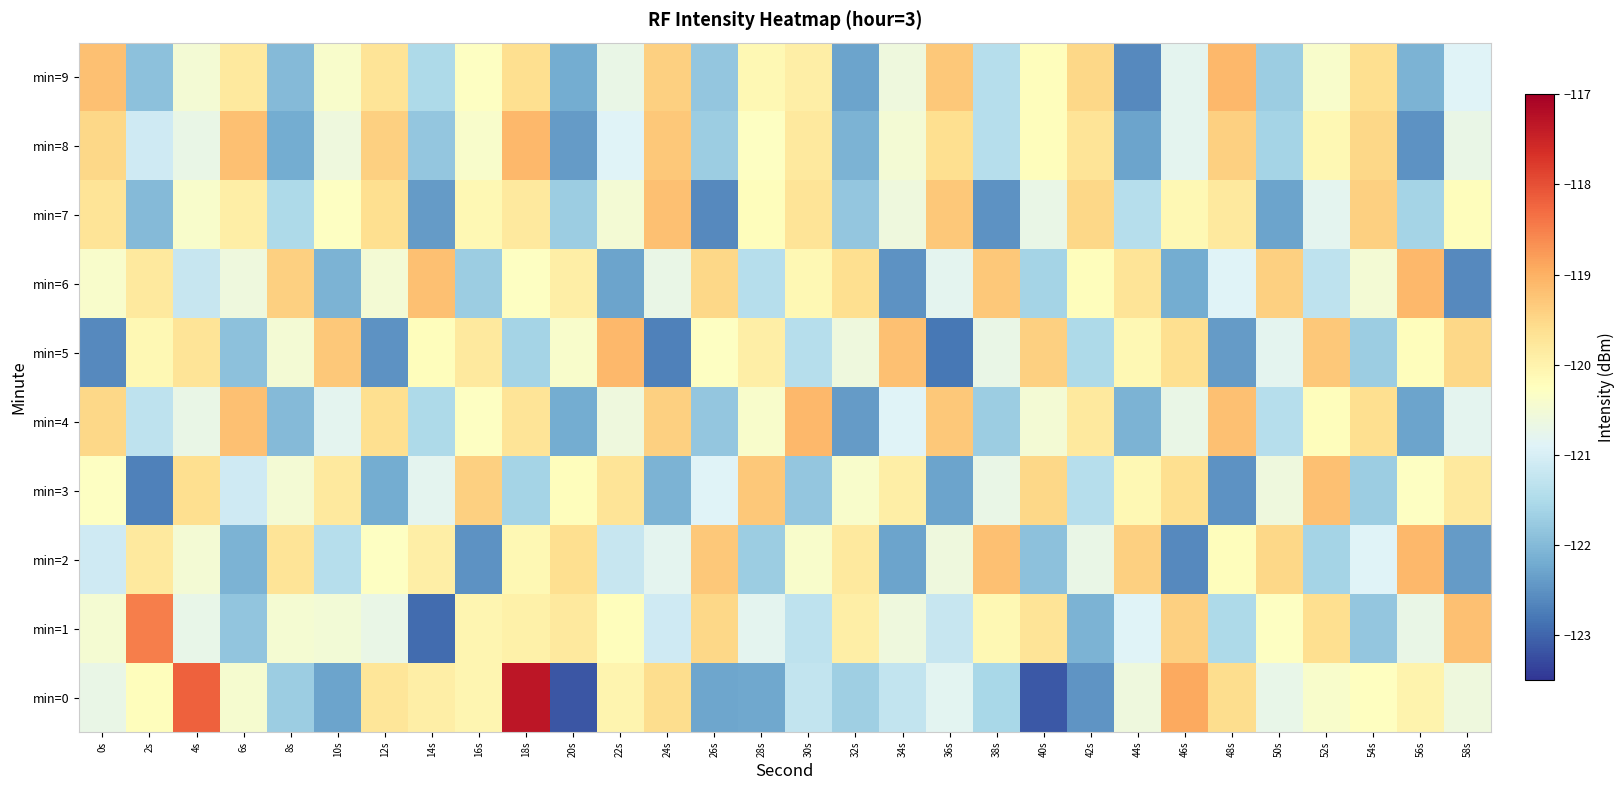

Reading right to left, extract all data points from this chart.

min=0: 58s=-120.6	56s=-120.0	54s=-120.3	52s=-120.4	50s=-120.7	48s=-119.6	46s=-118.9	44s=-120.6	42s=-122.5	40s=-123.1	38s=-121.6	36s=-120.8	34s=-121.3	32s=-121.7	30s=-121.3	28s=-122.2	26s=-122.3	24s=-119.6	22s=-120.0	20s=-123.2	18s=-117.3	16s=-120.1	14s=-119.9	12s=-119.7	10s=-122.3	8s=-121.7	6s=-120.5	4s=-118.2	2s=-120.2	0s=-120.7
min=1: 58s=-119.2	56s=-120.7	54s=-121.8	52s=-119.6	50s=-120.3	48s=-121.5	46s=-119.4	44s=-120.9	42s=-122.1	40s=-119.7	38s=-120.1	36s=-121.2	34s=-120.6	32s=-119.9	30s=-121.3	28s=-120.8	26s=-119.5	24s=-121.1	22s=-120.2	20s=-119.8	18s=-120.0	16s=-120.1	14s=-122.9	12s=-120.7	10s=-120.5	8s=-120.5	6s=-121.8	4s=-120.7	2s=-118.5	0s=-120.5
min=2: 58s=-122.4	56s=-119.1	54s=-120.9	52s=-121.6	50s=-119.5	48s=-120.2	46s=-122.6	44s=-119.4	42s=-120.7	40s=-121.9	38s=-119.2	36s=-120.6	34s=-122.3	32s=-119.8	30s=-120.4	28s=-121.7	26s=-119.3	24s=-120.8	22s=-121.2	20s=-119.6	18s=-120.1	16s=-122.5	14s=-119.9	12s=-120.3	10s=-121.4	8s=-119.7	6s=-122.1	4s=-120.5	2s=-119.8	0s=-121.1
min=3: 58s=-119.8	56s=-120.3	54s=-121.7	52s=-119.2	50s=-120.6	48s=-122.5	46s=-119.6	44s=-120.1	42s=-121.4	40s=-119.5	38s=-120.7	36s=-122.3	34s=-119.9	32s=-120.4	30s=-121.8	28s=-119.3	26s=-120.9	24s=-122.1	22s=-119.7	20s=-120.2	18s=-121.6	16s=-119.4	14s=-120.8	12s=-122.2	10s=-119.8	8s=-120.5	6s=-121.1	4s=-119.6	2s=-122.7	0s=-120.3
min=4: 58s=-120.8	56s=-122.3	54s=-119.6	52s=-120.2	50s=-121.4	48s=-119.2	46s=-120.7	44s=-122.1	42s=-119.8	40s=-120.5	38s=-121.7	36s=-119.3	34s=-120.9	32s=-122.4	30s=-119.1	28s=-120.4	26s=-121.8	24s=-119.4	22s=-120.6	20s=-122.2	18s=-119.7	16s=-120.3	14s=-121.5	12s=-119.6	10s=-120.8	8s=-122.0	6s=-119.2	4s=-120.7	2s=-121.3	0s=-119.5
min=5: 58s=-119.5	56s=-120.2	54s=-121.7	52s=-119.3	50s=-120.8	48s=-122.4	46s=-119.6	44s=-120.1	42s=-121.5	40s=-119.4	38s=-120.7	36s=-122.8	34s=-119.2	32s=-120.6	30s=-121.4	28s=-119.9	26s=-120.3	24s=-122.7	22s=-119.1	20s=-120.4	18s=-121.6	16s=-119.8	14s=-120.2	12s=-122.5	10s=-119.3	8s=-120.5	6s=-121.9	4s=-119.7	2s=-120.1	0s=-122.6
min=6: 58s=-122.6	56s=-119.1	54s=-120.5	52s=-121.3	50s=-119.4	48s=-120.9	46s=-122.2	44s=-119.7	42s=-120.2	40s=-121.6	38s=-119.3	36s=-120.8	34s=-122.5	32s=-119.6	30s=-120.1	28s=-121.4	26s=-119.5	24s=-120.7	22s=-122.3	20s=-119.9	18s=-120.3	16s=-121.7	14s=-119.2	12s=-120.5	10s=-122.1	8s=-119.4	6s=-120.6	4s=-121.2	2s=-119.8	0s=-120.4
min=7: 58s=-120.2	56s=-121.6	54s=-119.4	52s=-120.8	50s=-122.3	48s=-119.8	46s=-120.1	44s=-121.4	42s=-119.5	40s=-120.7	38s=-122.5	36s=-119.3	34s=-120.6	32s=-121.8	30s=-119.7	28s=-120.2	26s=-122.6	24s=-119.2	22s=-120.5	20s=-121.7	18s=-119.8	16s=-120.1	14s=-122.4	12s=-119.6	10s=-120.3	8s=-121.5	6s=-119.9	4s=-120.4	2s=-122.0	0s=-119.7
min=8: 58s=-120.7	56s=-122.5	54s=-119.5	52s=-120.1	50s=-121.6	48s=-119.4	46s=-120.8	44s=-122.3	42s=-119.7	40s=-120.2	38s=-121.4	36s=-119.6	34s=-120.5	32s=-122.1	30s=-119.8	28s=-120.3	26s=-121.7	24s=-119.3	22s=-120.9	20s=-122.4	18s=-119.1	16s=-120.4	14s=-121.8	12s=-119.4	10s=-120.6	8s=-122.2	6s=-119.2	4s=-120.7	2s=-121.1	0s=-119.5
min=9: 58s=-120.9	56s=-122.1	54s=-119.6	52s=-120.4	50s=-121.7	48s=-119.1	46s=-120.8	44s=-122.6	42s=-119.5	40s=-120.2	38s=-121.4	36s=-119.3	34s=-120.6	32s=-122.3	30s=-119.9	28s=-120.1	26s=-121.8	24s=-119.4	22s=-120.7	20s=-122.2	18s=-119.6	16s=-120.3	14s=-121.5	12s=-119.7	10s=-120.4	8s=-122.0	6s=-119.8	4s=-120.5	2s=-121.9	0s=-119.2